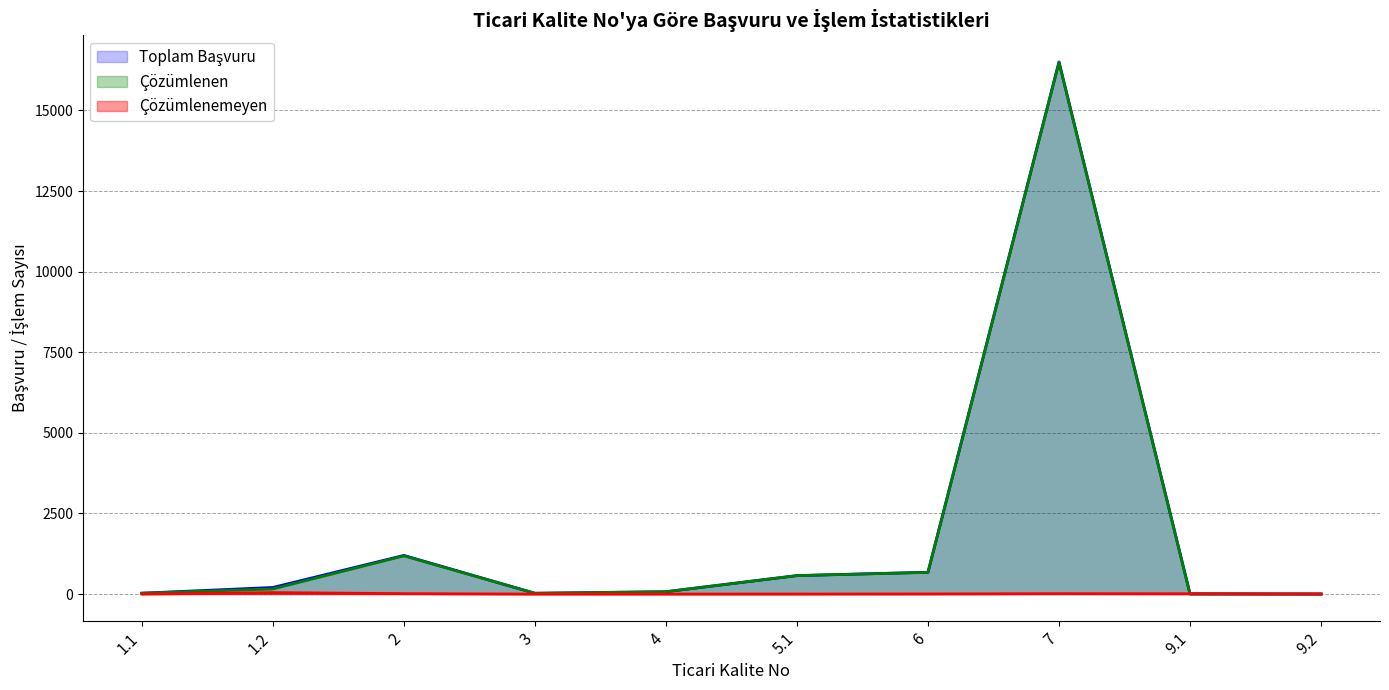

Reading left to right, list all the values displayed in this chart.

Toplam Başvuru: 1.1=27	1.2=205	2=1199	3=25	4=73	5.1=573	6=677	7=16503	9.1=9	9.2=3
Çözümlenen: 1.1=27	1.2=159	2=1186	3=25	4=73	5.1=572	6=673	7=16490	9.1=0	9.2=0
Çözümlenemeyen: 1.1=0	1.2=46	2=13	3=0	4=0	5.1=1	6=4	7=13	9.1=9	9.2=3